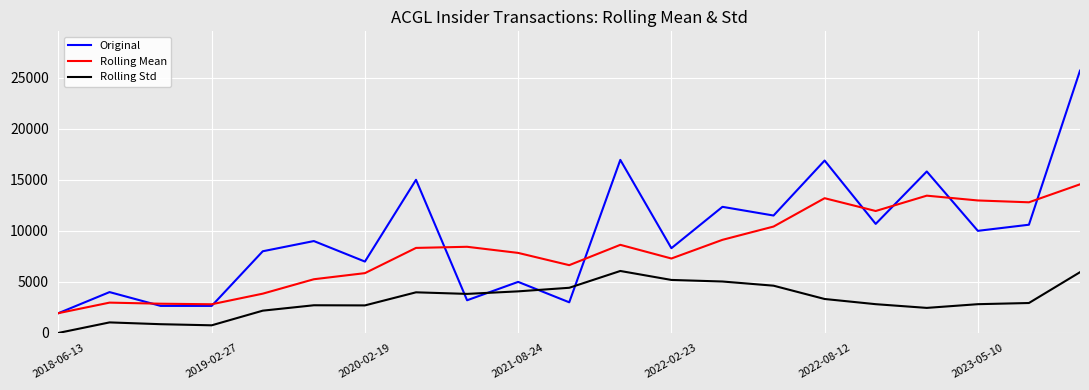

List the series in order of their peak value, highest first.

Original, Rolling Mean, Rolling Std